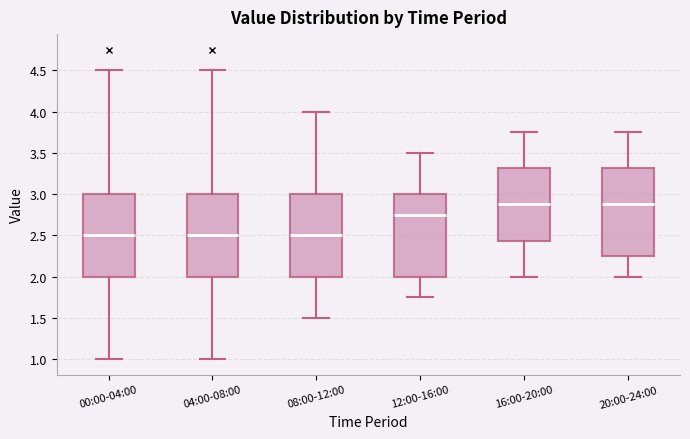

Where does the lower whisker of the box for 12:00-16:00 end on the y-axis? The values are not printed on the chart, so give them approximately, as read against the axis.

1.75